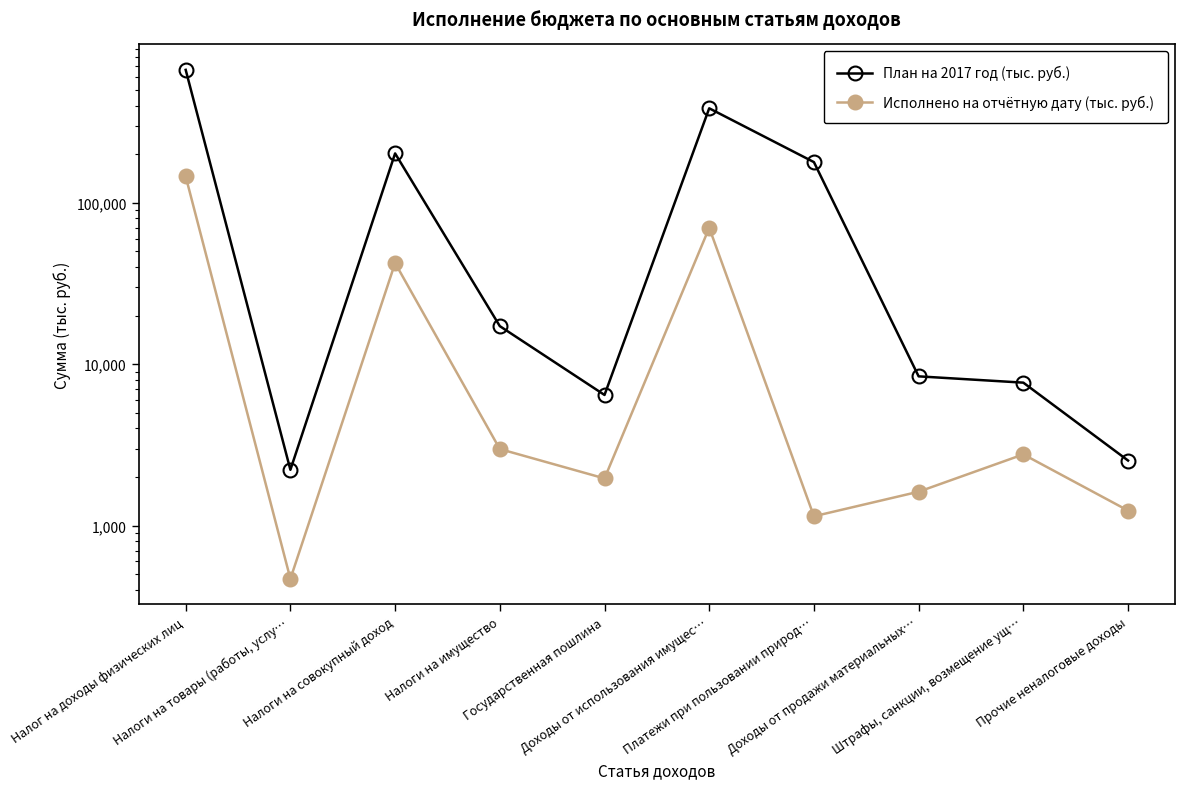

True or false: План на 2017 год (тыс. руб.) and Исполнено на отчётную дату (тыс. руб.) intersect in this chart.

False